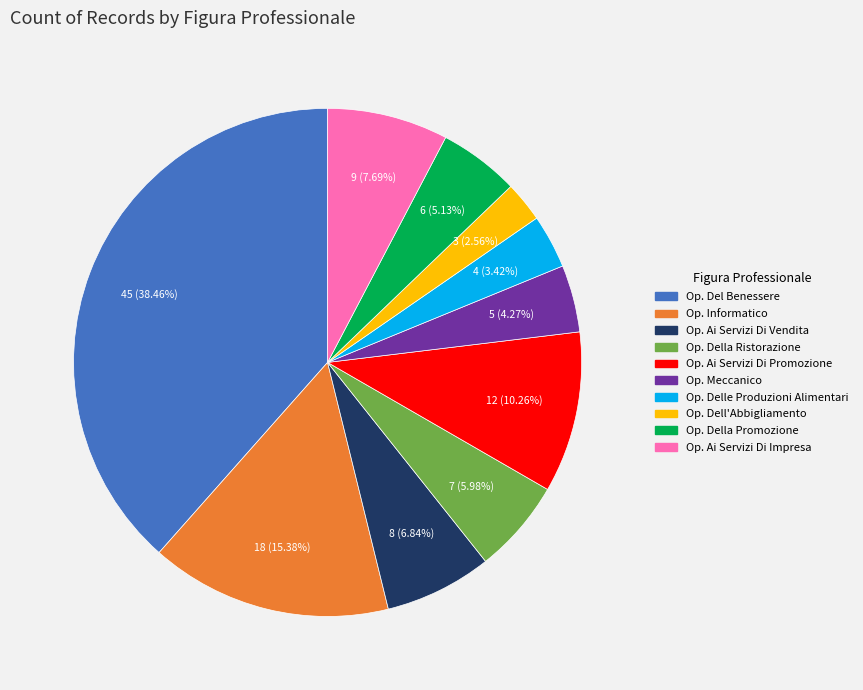

How many segments does this pie chart have?

10